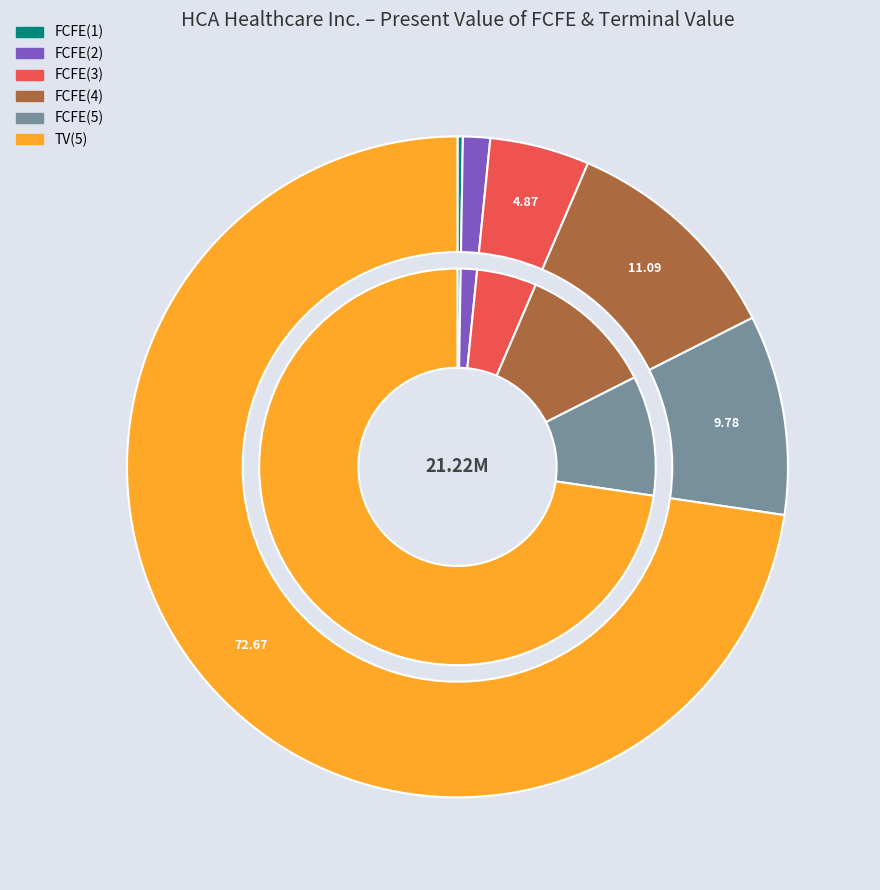

What is the largest slice in the pie chart?

TV(5)